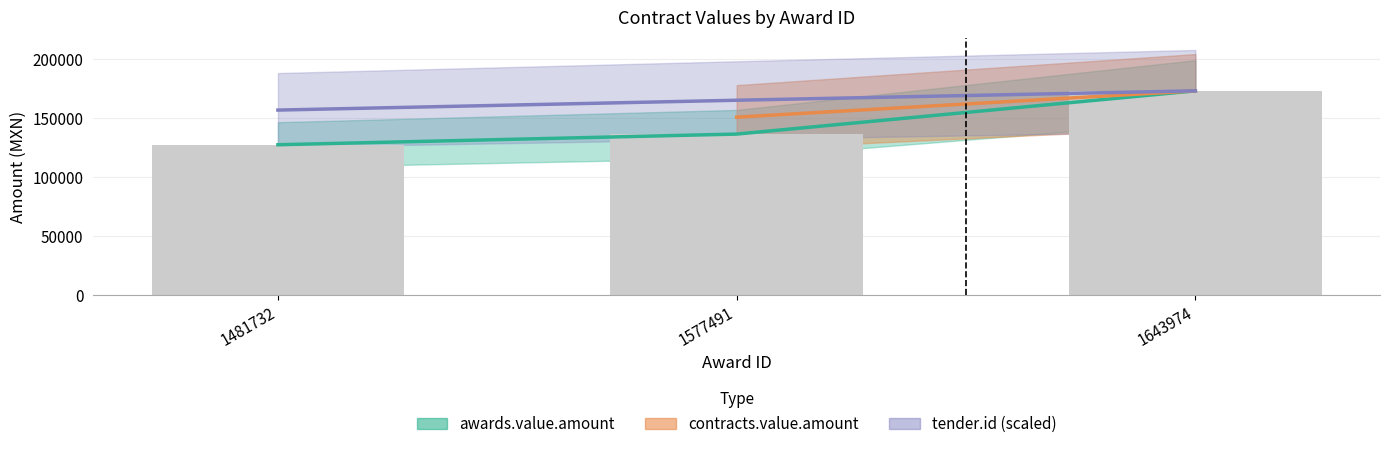

What is the highest value of the contracts.value.amount series?

173252.2